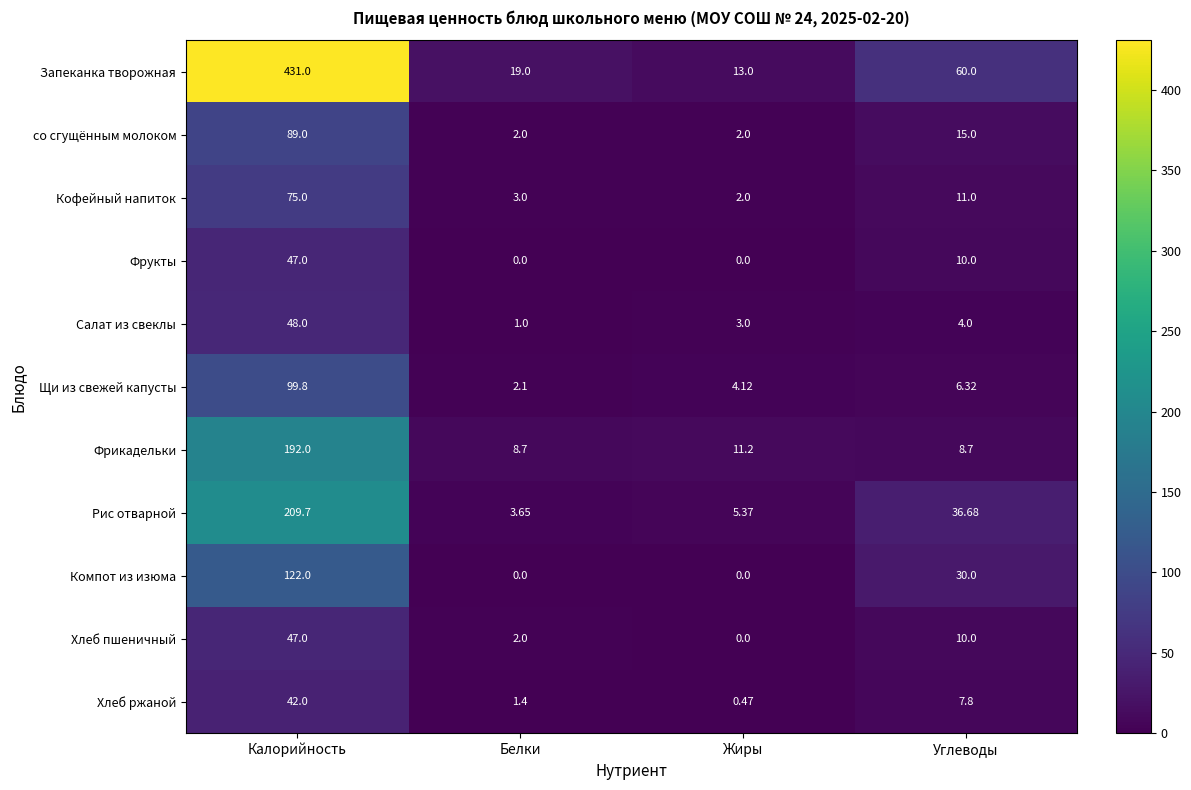

Is the value of Компот из изюма at Углеводы greater than the value of Рис отварной at Калорийность?

No